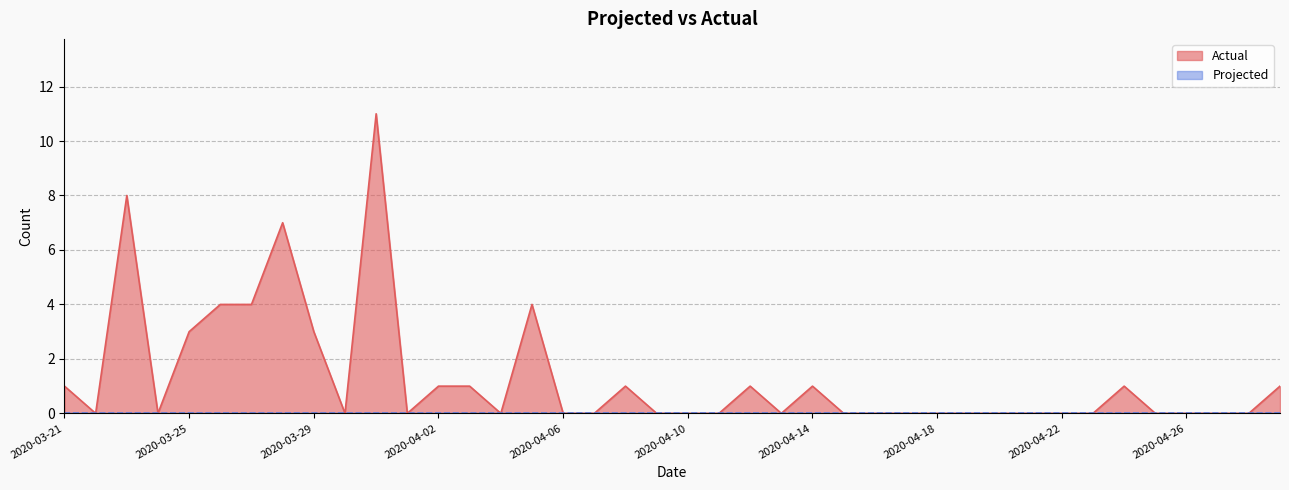

Where is the first local maximum?

2020-03-23